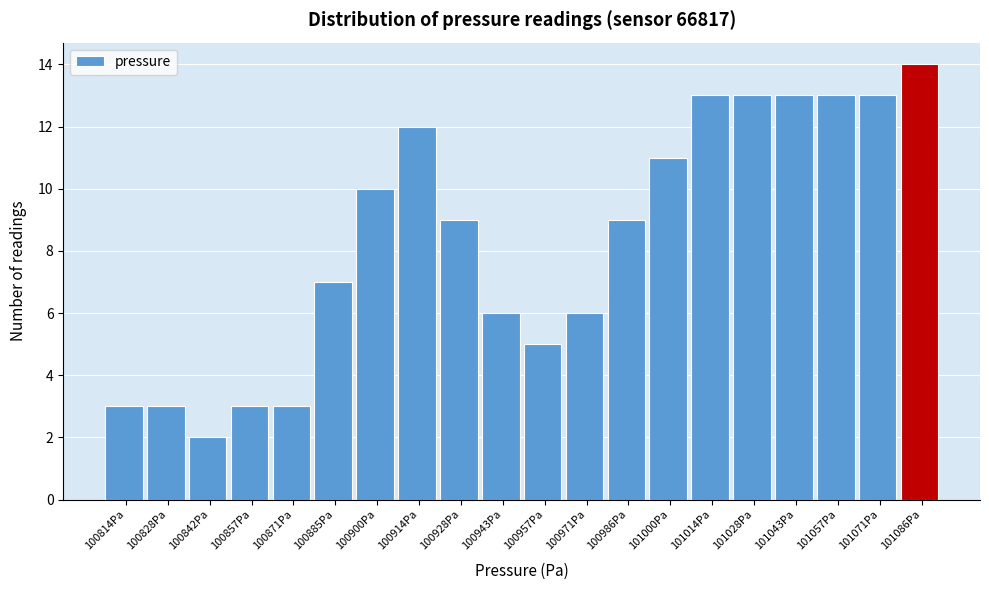

Reading left to right, list every bar in this chart as the range it spans on the x-axis followed by its height. Neither the bar edges nor the heights are printed on the chart, so give them approximately, as read against the axes.

100806 to 100820: 3
100820 to 100836: 3
100836 to 100850: 2
100850 to 100864: 3
100864 to 100878: 3
100878 to 100892: 7
100892 to 100906: 10
100906 to 100922: 12
100922 to 100936: 9
100936 to 100950: 6
100950 to 100964: 5
100964 to 100978: 6
100978 to 100992: 9
100992 to 101006: 11
101006 to 101022: 13
101022 to 101036: 13
101036 to 101050: 13
101050 to 101064: 13
101064 to 101078: 13
101078 to 101092: 14